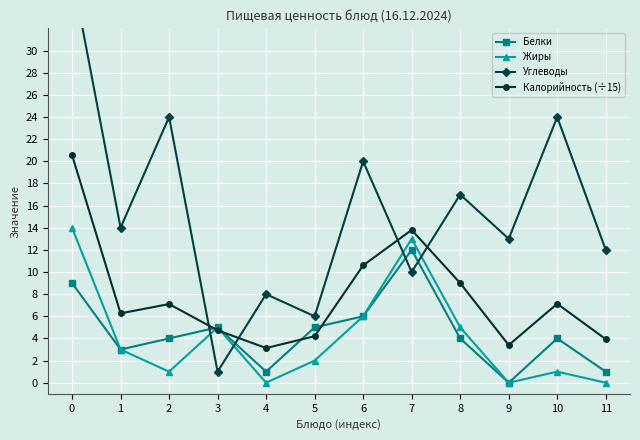

What is the difference between the Белки values at 3 and 8?

1.0